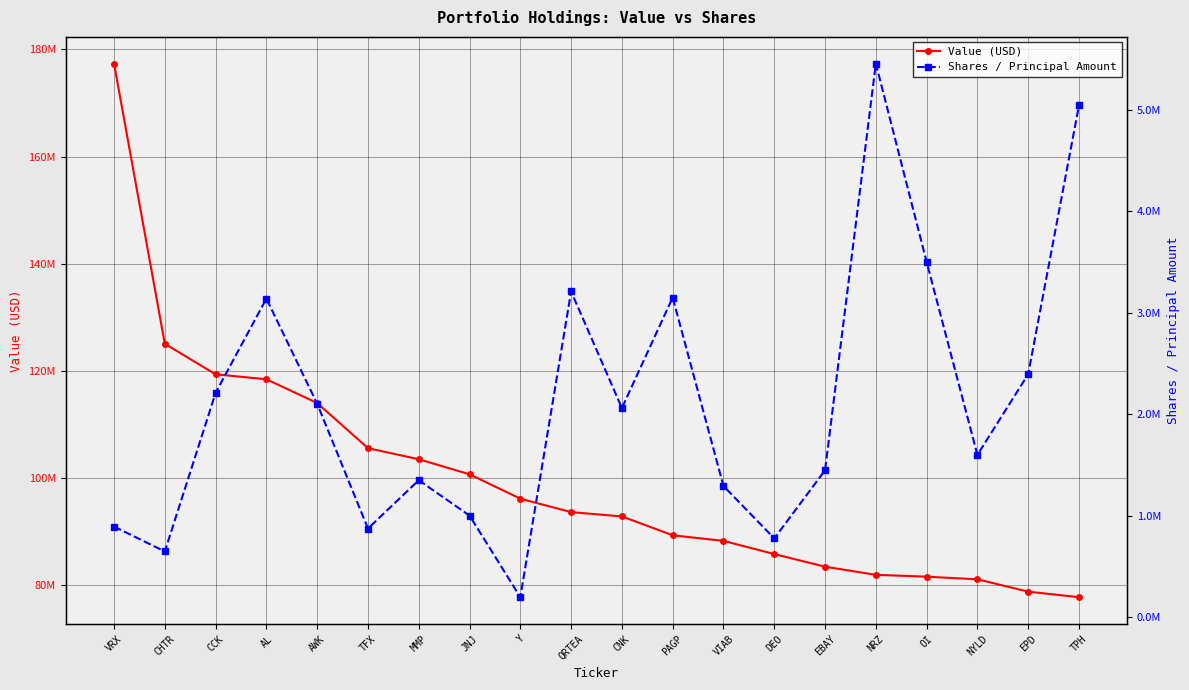

What is the label of the 18th point from the right?

CCK